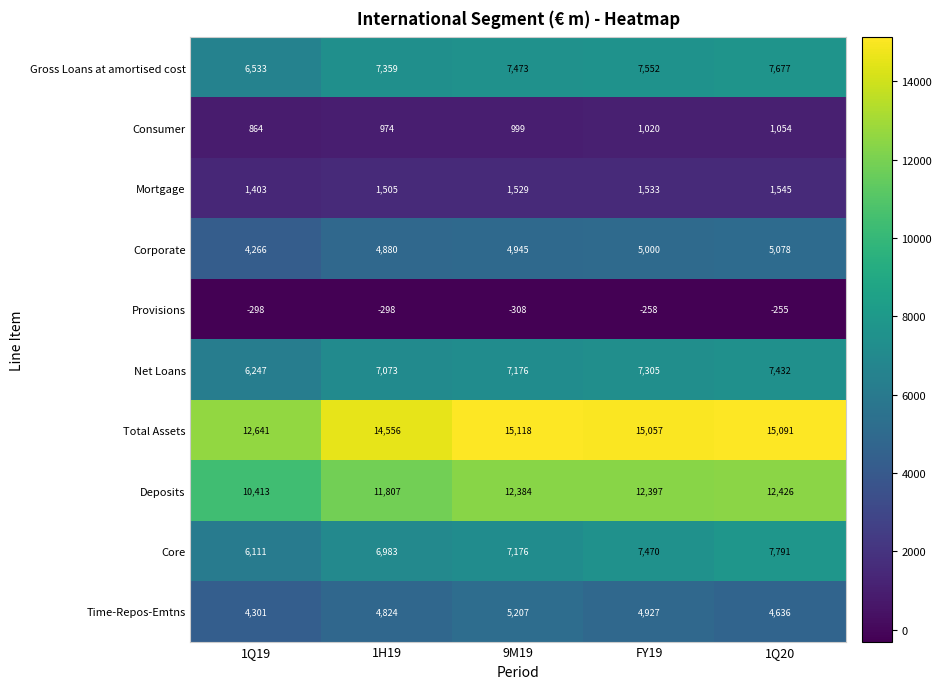

What is the sum of the Net Loans values at FY19 and 1Q20?

14737